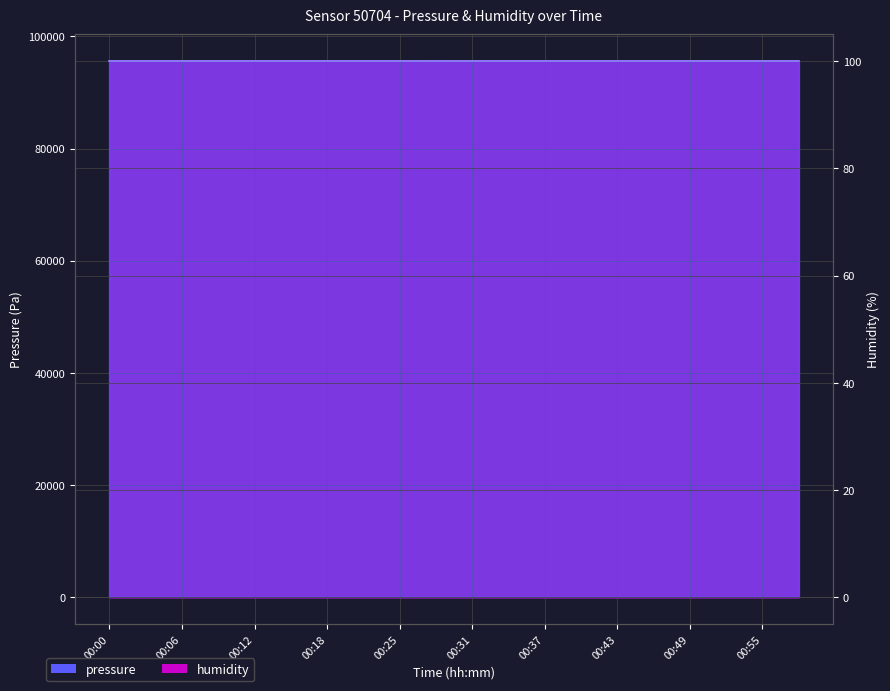

How many interior local valleys (lower than both neighbors) does the data have?

6